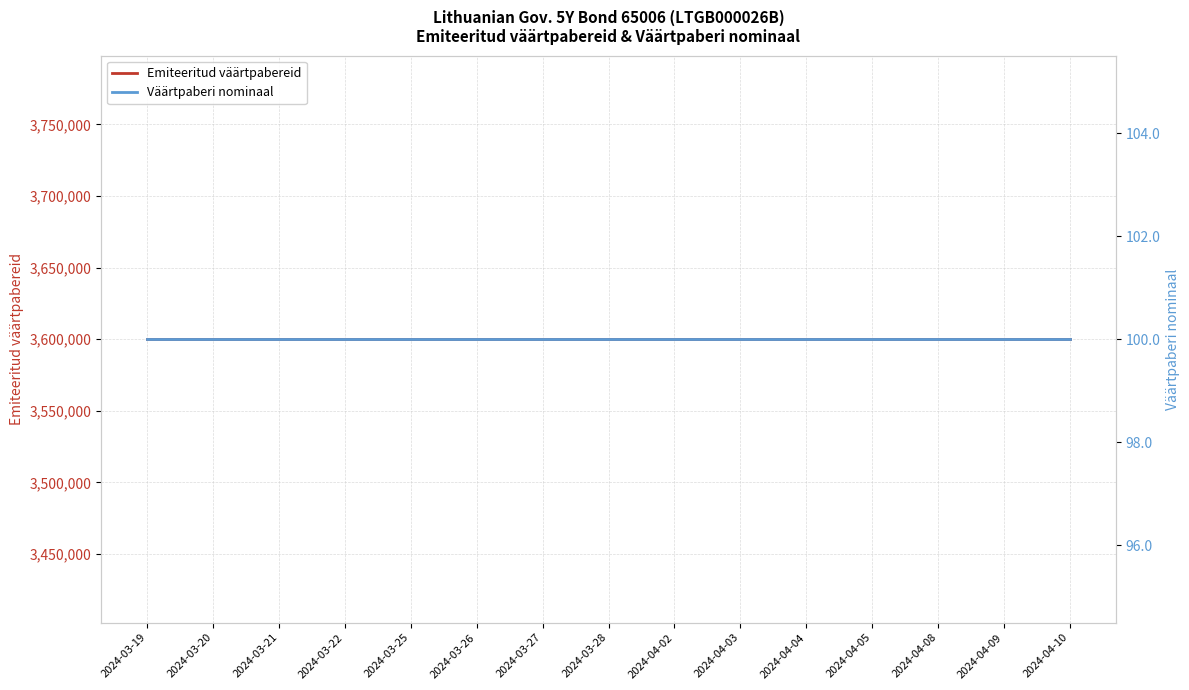

Reading right to left, transcribe all the data shown in this chart.

Emiteeritud väärtpabereid: 3600000	3600000	3600000	3600000	3600000	3600000	3600000	3600000	3600000	3600000	3600000	3600000	3600000	3600000	3600000
Väärtpaberi nominaal: 100	100	100	100	100	100	100	100	100	100	100	100	100	100	100